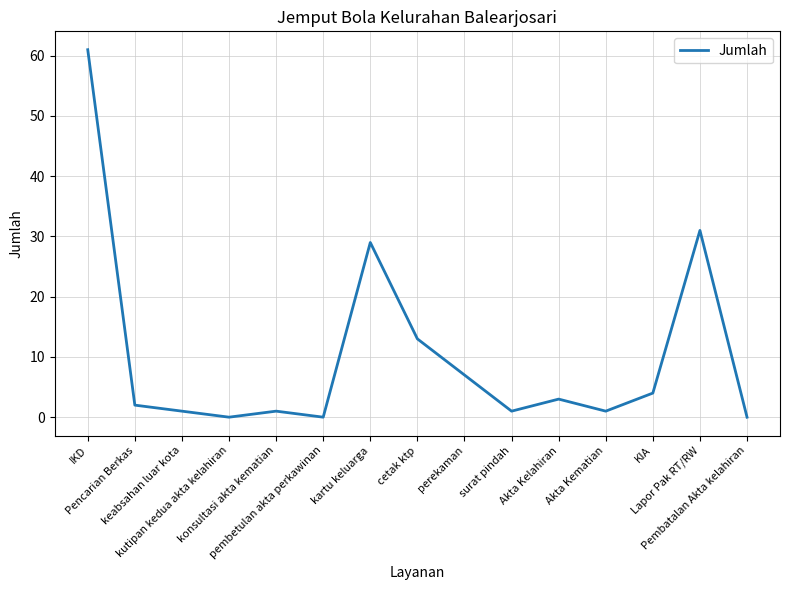

What is the change in value from Pencarian Berkas to keabsahan luar kota?

-1